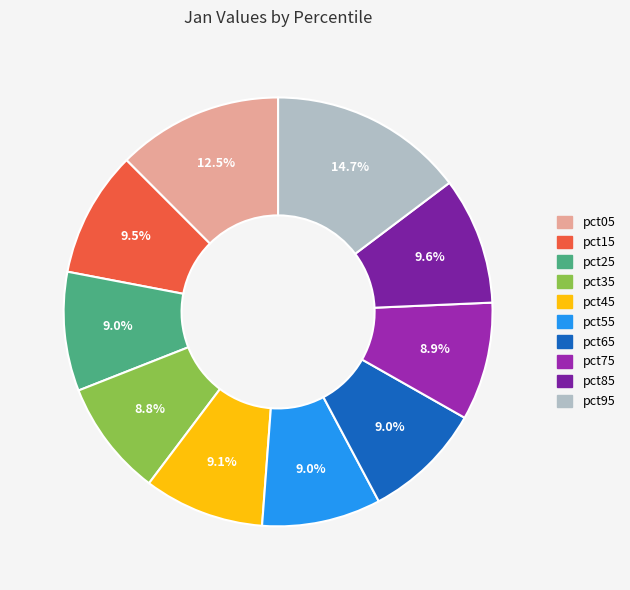

Is the sum of pct95 and pct05 greater than half?

No